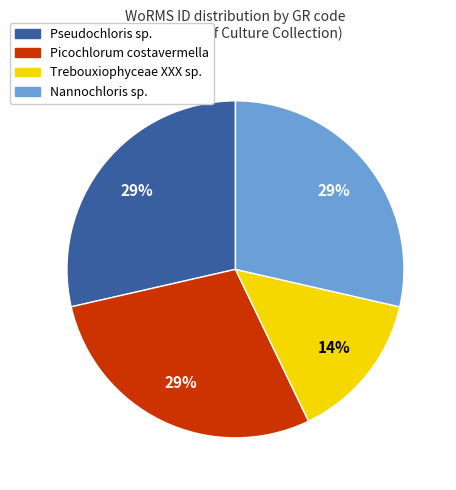

True or false: Nannochloris sp. accounts for 29% of the total.

True